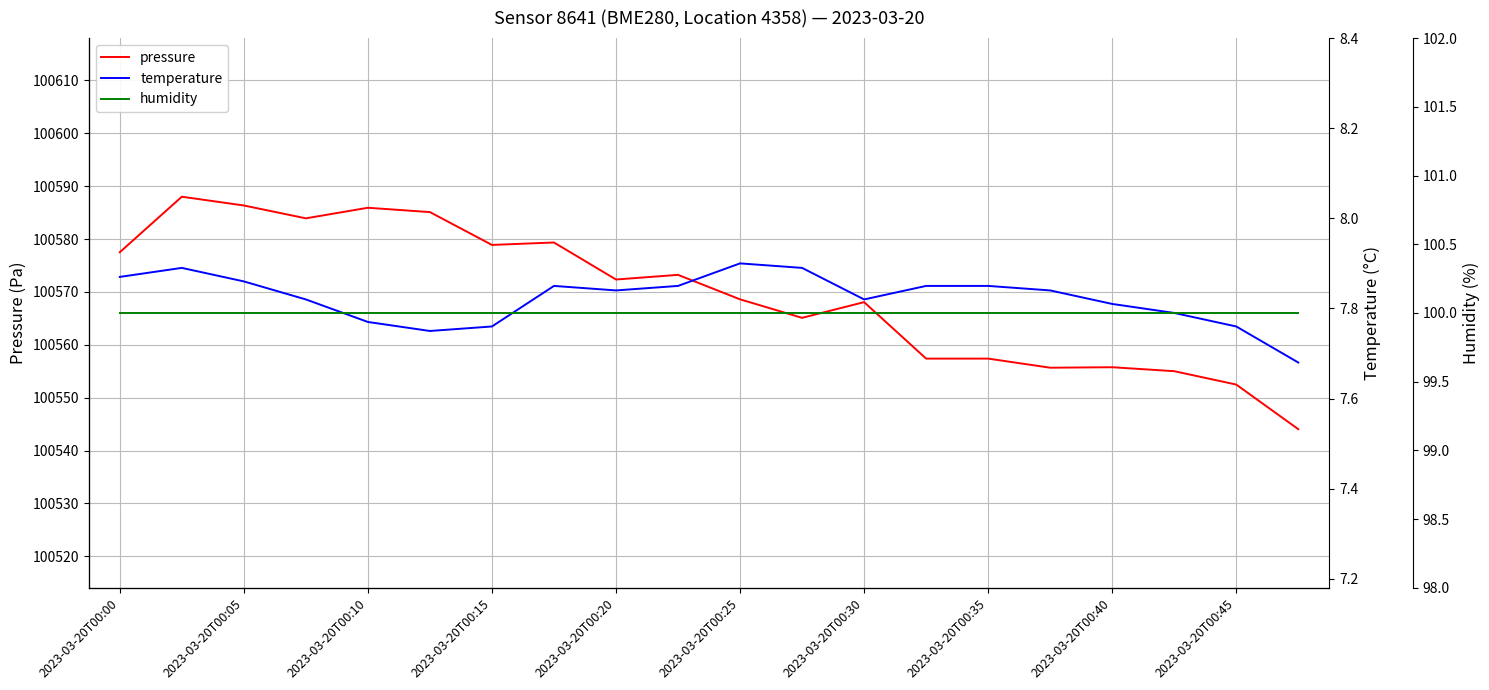

The pressure series shows 100572.3 at 2023-03-20T00:20. True or false?

True